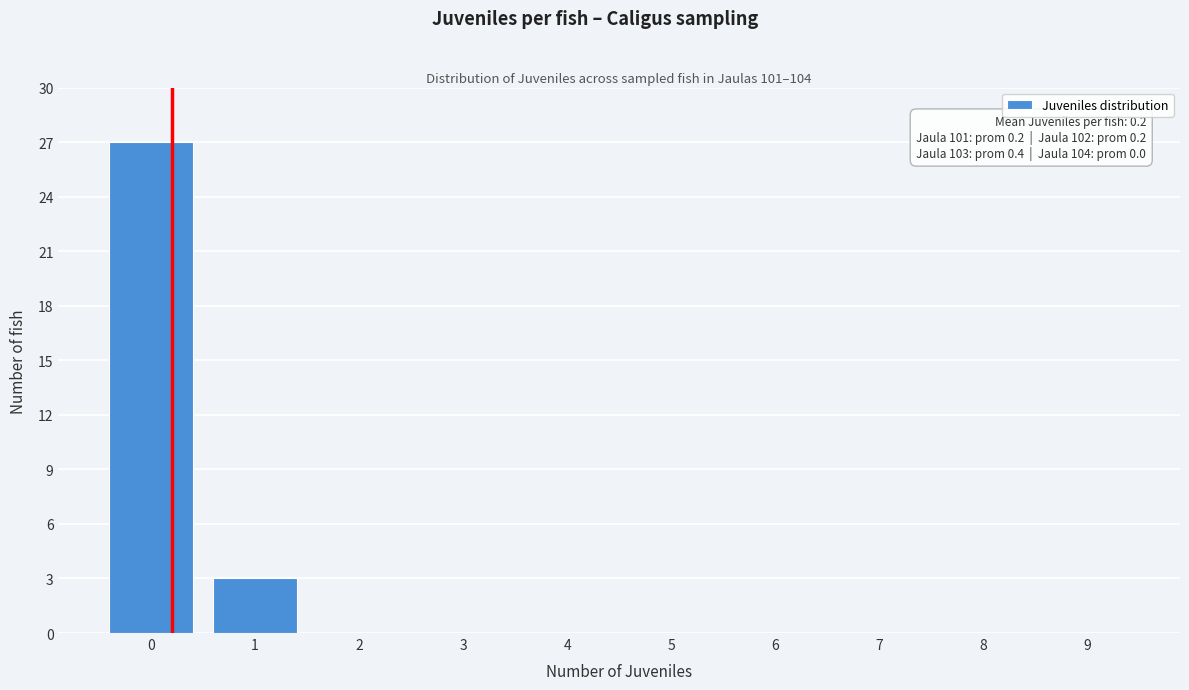

Reading left to right, what are all the values shown in this chart?

0=27	1=3	2=0	3=0	4=0	5=0	6=0	7=0	8=0	9=0